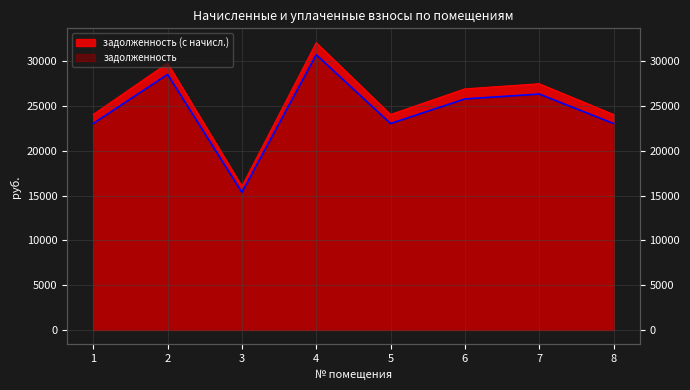

Where is the first local maximum for задолженность (с начисл.)?

2